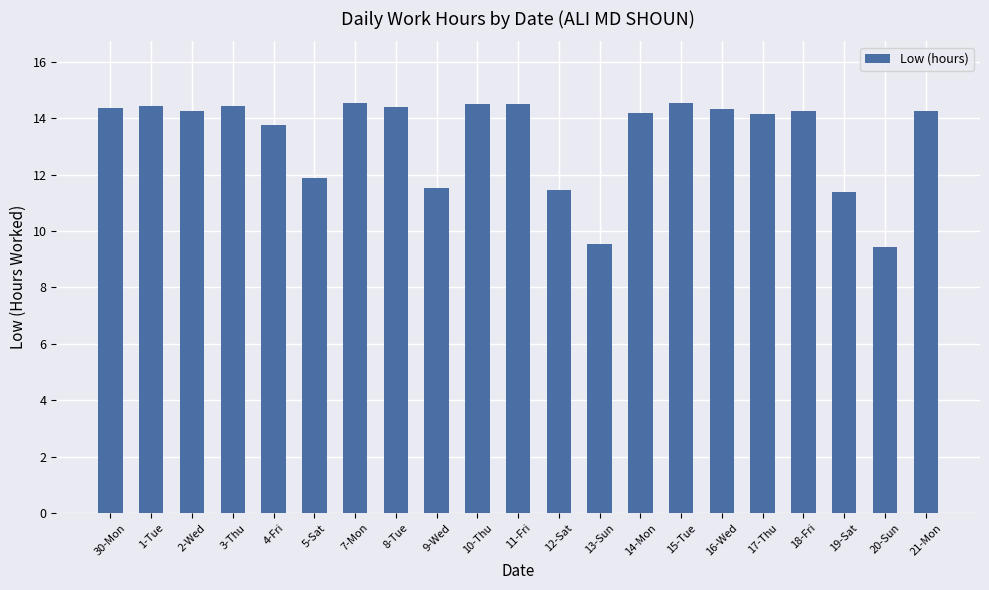

How many values are below 14?

7